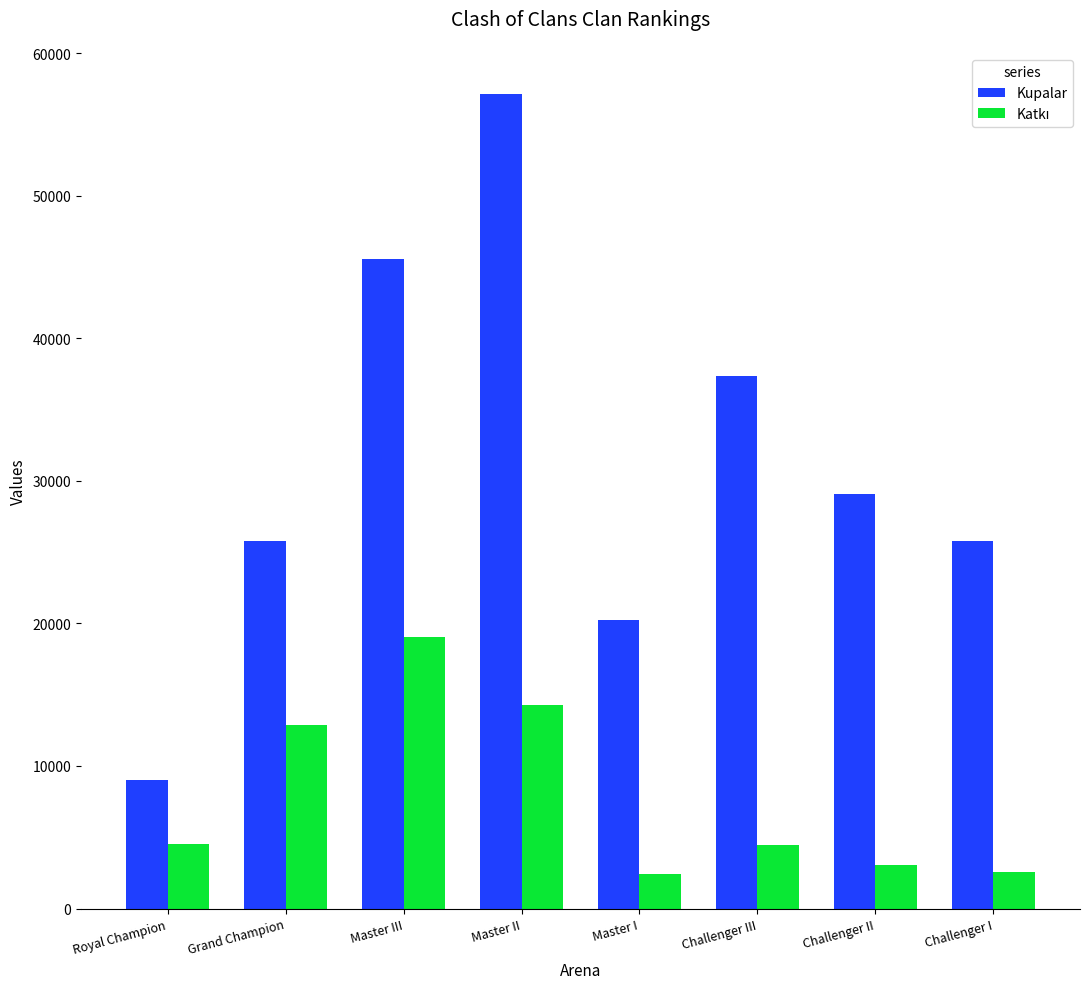

What is the difference between the second highest and second lowest values in the Kupalar series?

25301